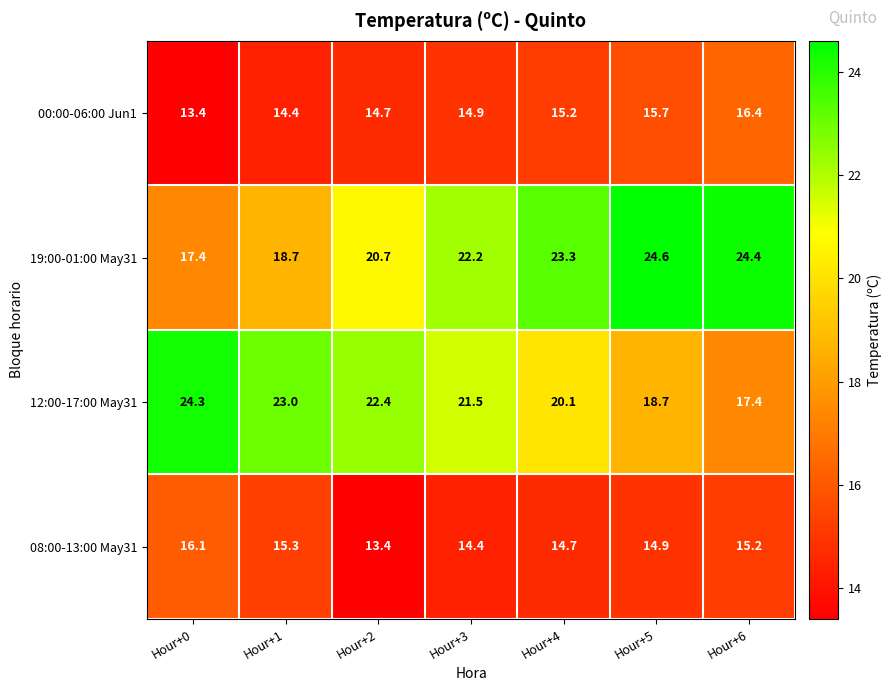

What is the sum of all 00:00-06:00 Jun1 values?

104.7